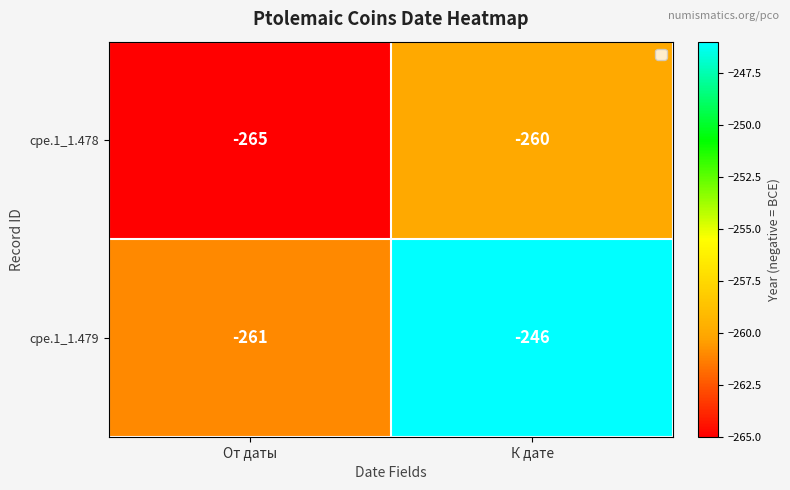

What is the difference between the cpe.1_1.478 values at От даты and К дате?

5